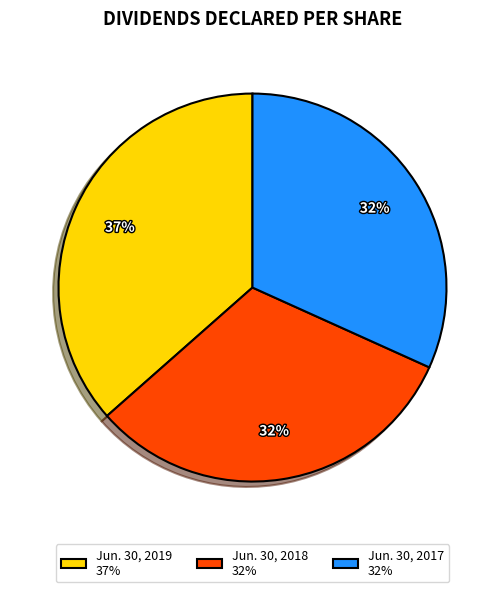

To the nearest percent, what portion does Jun. 30, 2019 represent?

37%